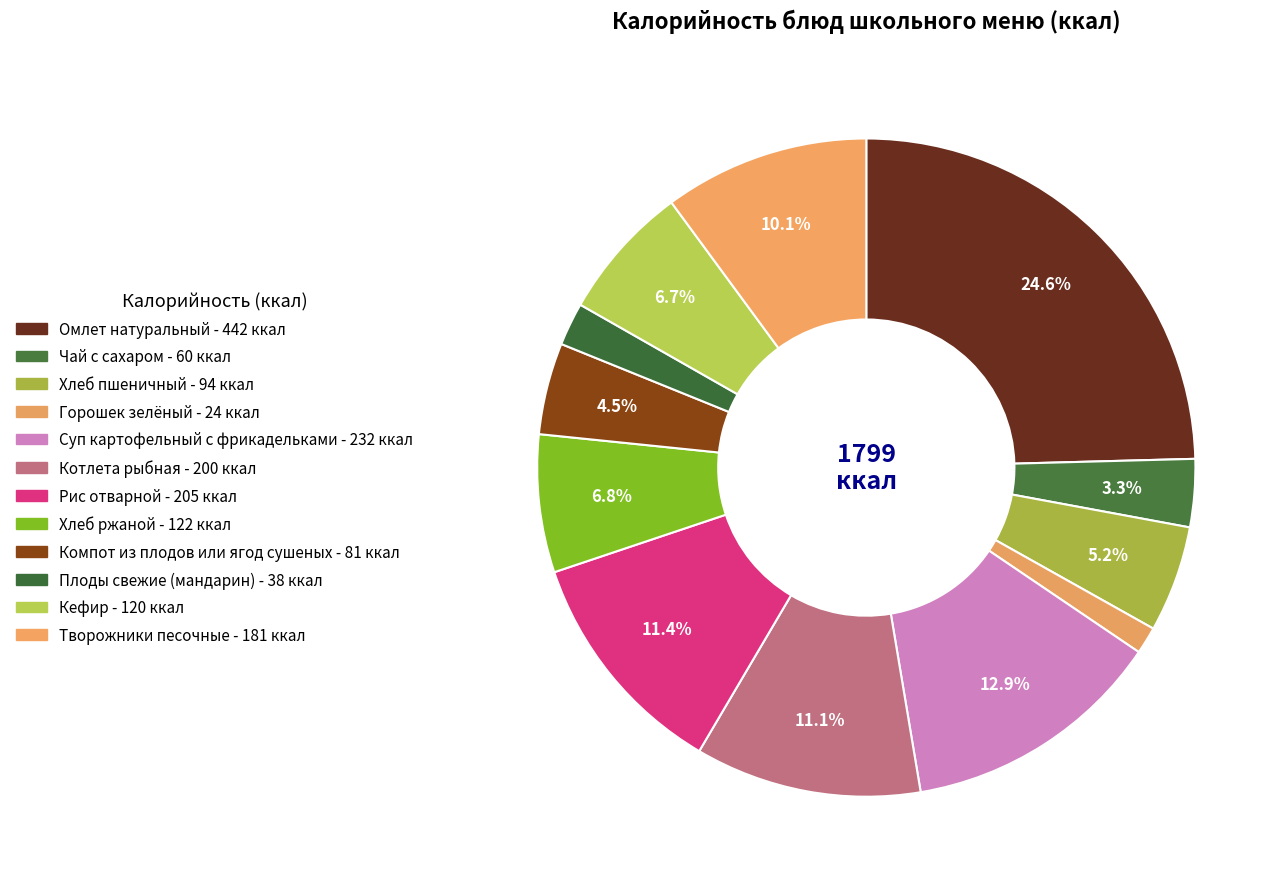

Which category has the smallest portion of the pie?

Горошек зелёный